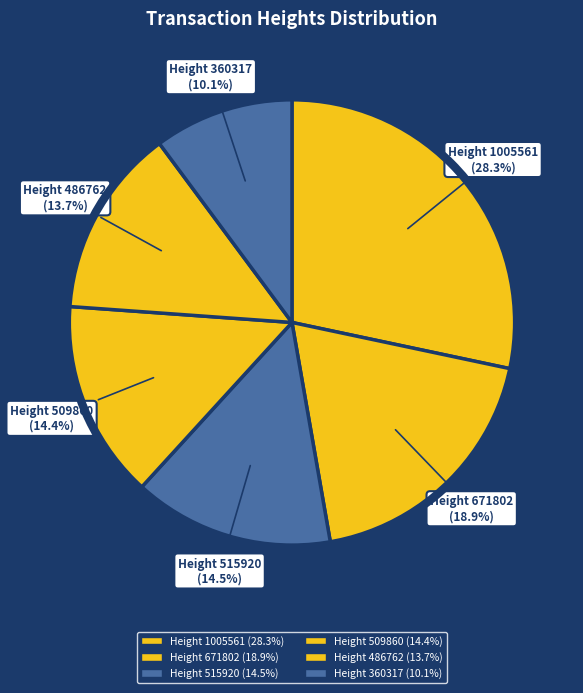

How many slices are in this pie chart?

6